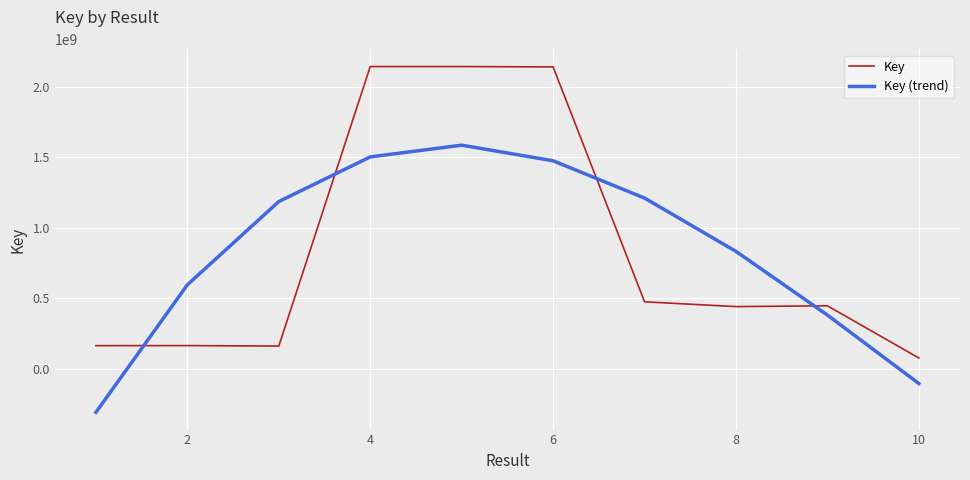

How many values in the Key series are below 446131958?

5